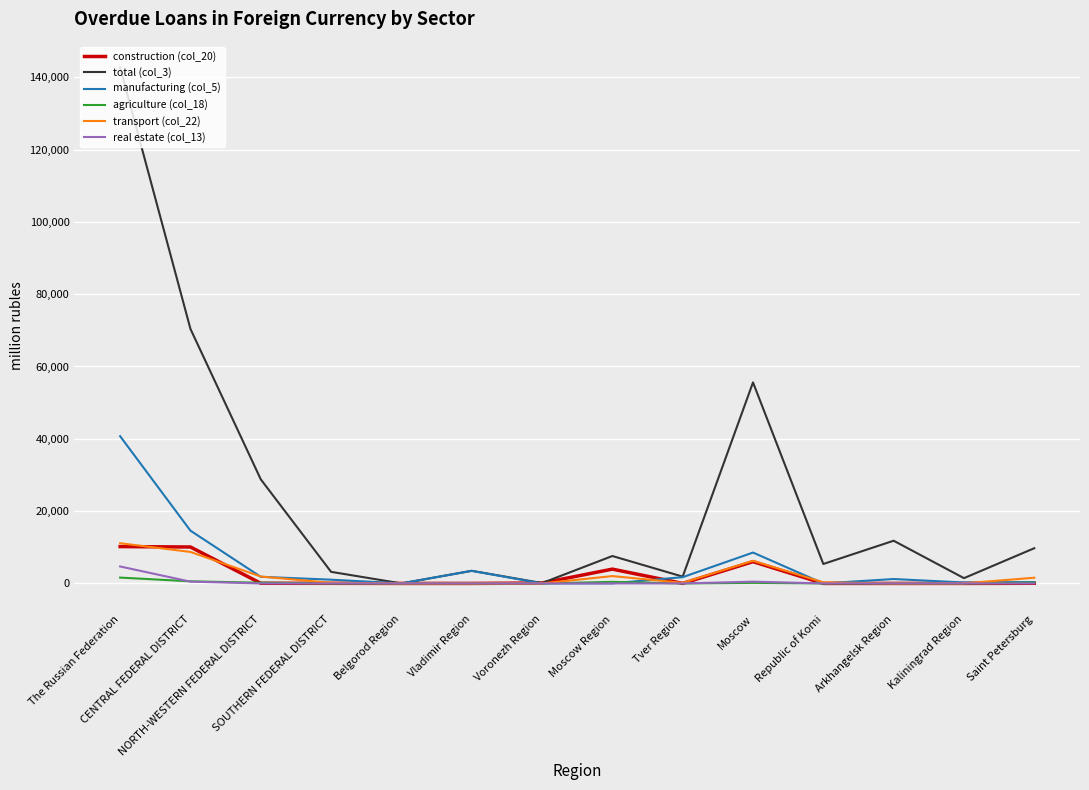

Count the number of categories in the chart.

14